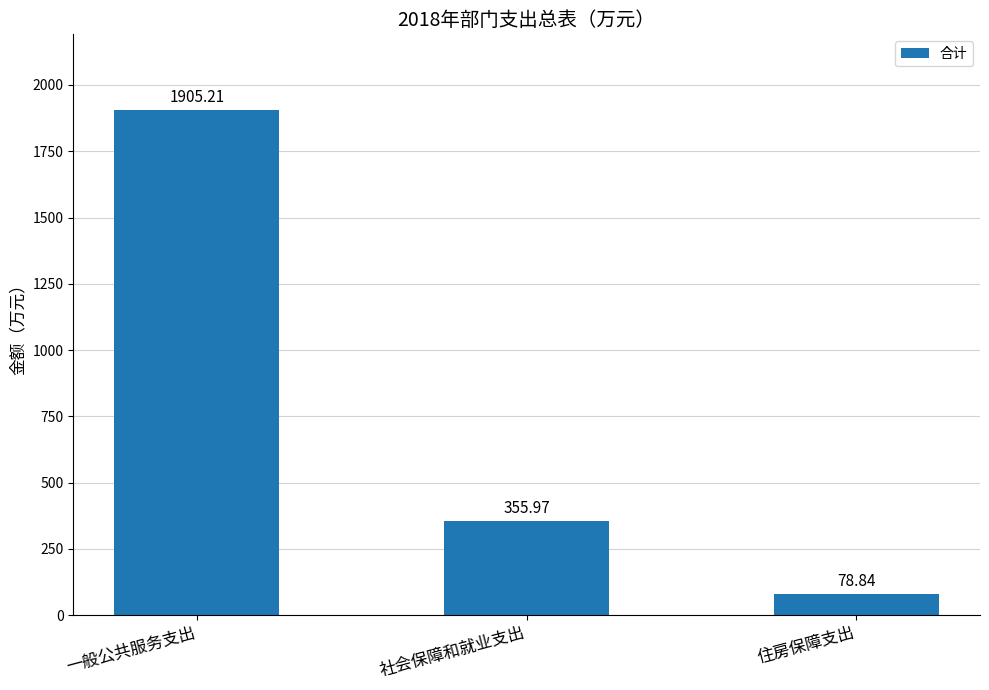

The chart shows a value of 3011.0 at 一般公共服务支出. True or false?

False